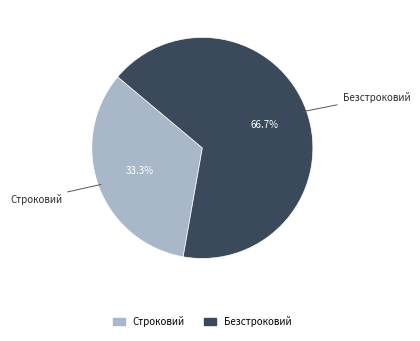

What percentage is NOT represented by Строковий?

66.7%